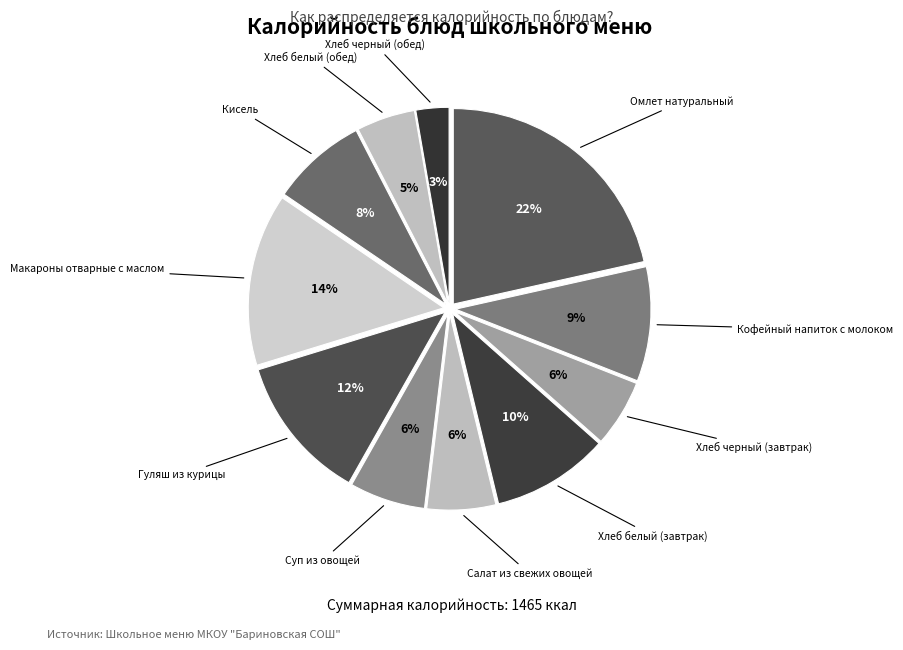

Is there any slice that represents more than half of the pie?

No